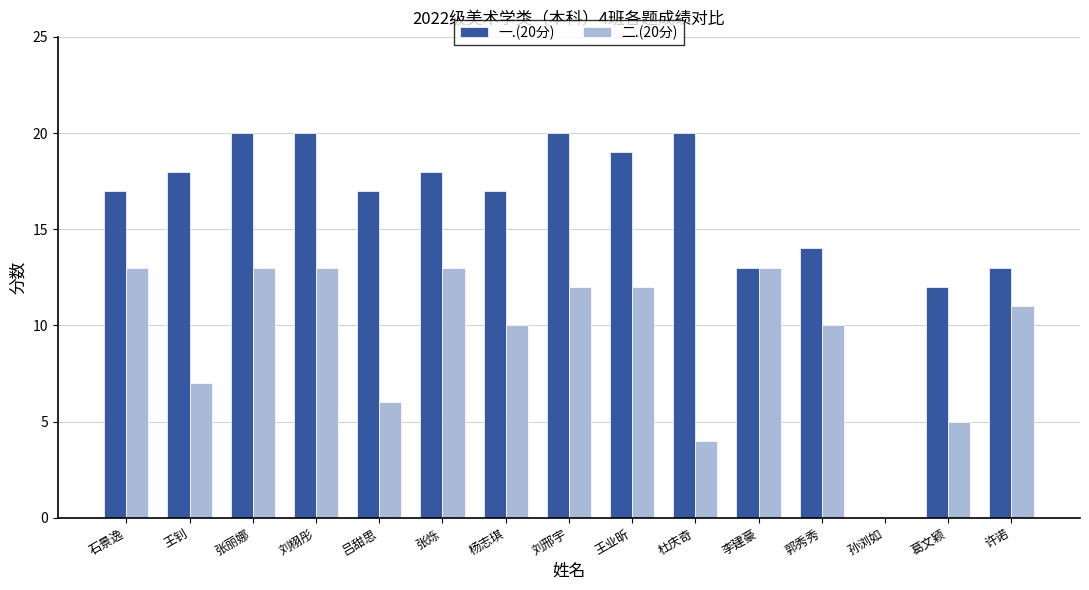

Where is 二.(20分) nearest to the value 6?

吕甜思